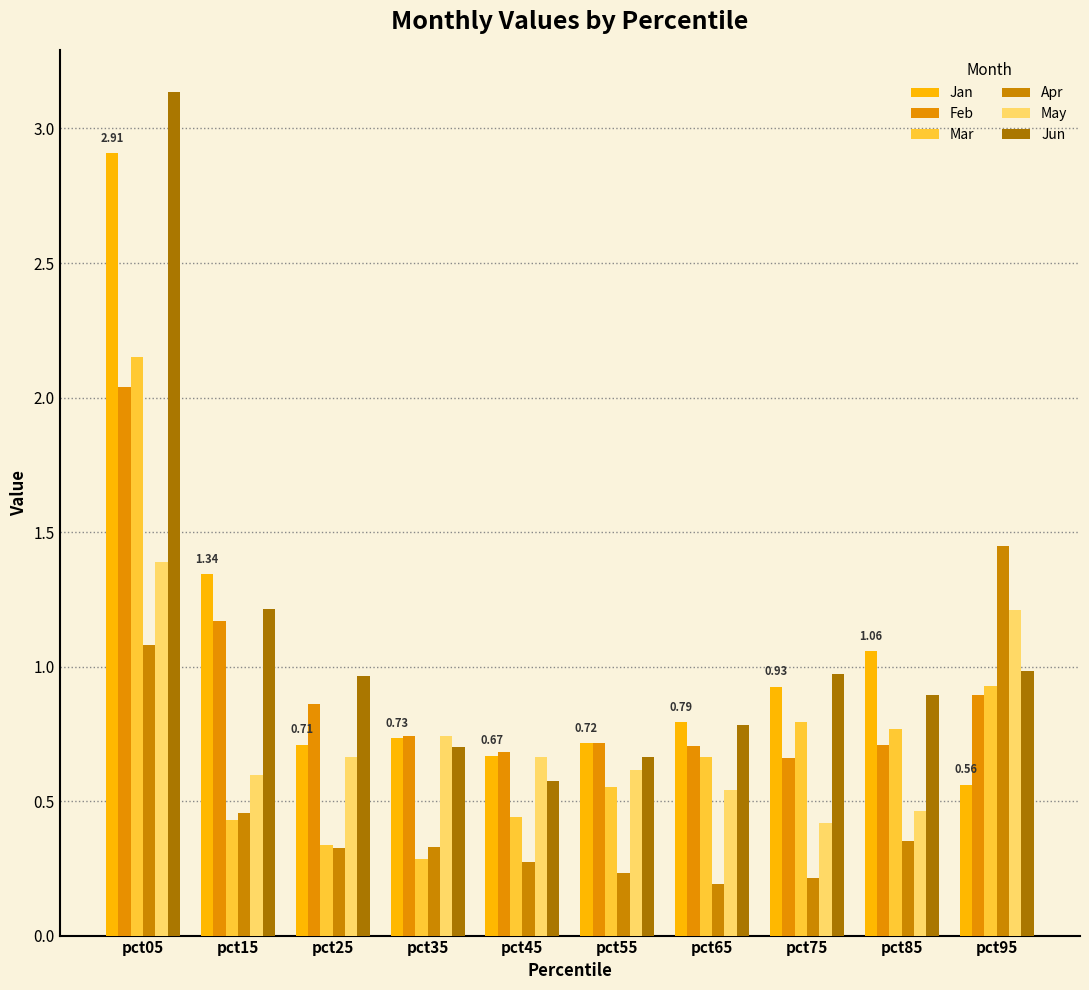

True or false: Mar has a value of 0.8 at pct85.

True